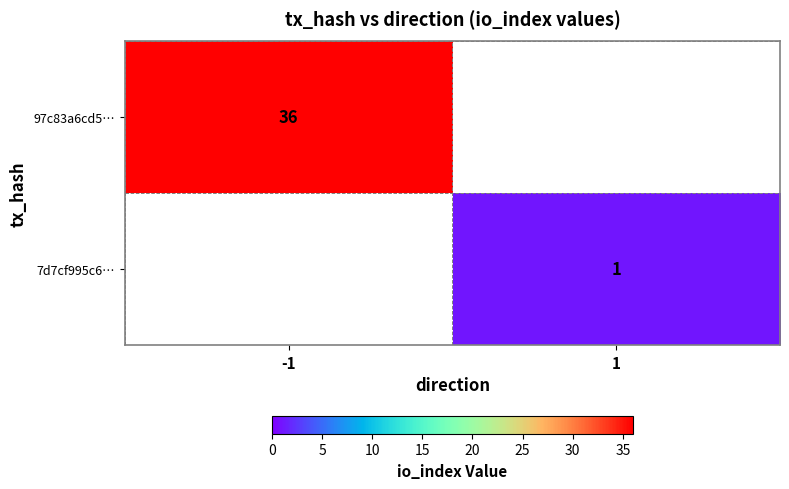

How many distinct data groups are displayed?

2